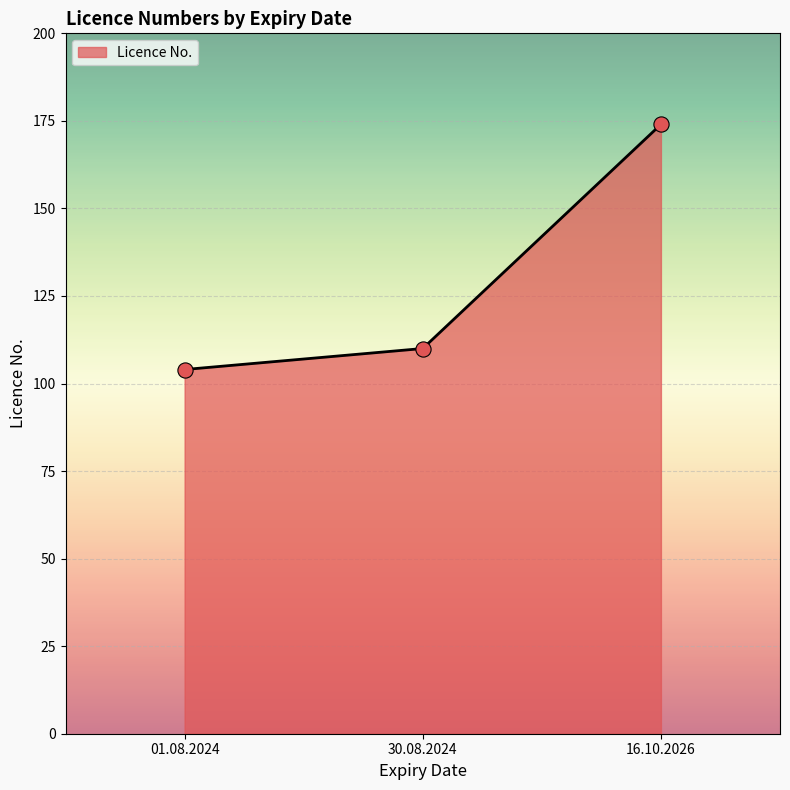

Approximately how many times larger is the value at 01.08.2024 compared to 16.10.2026?

0.6